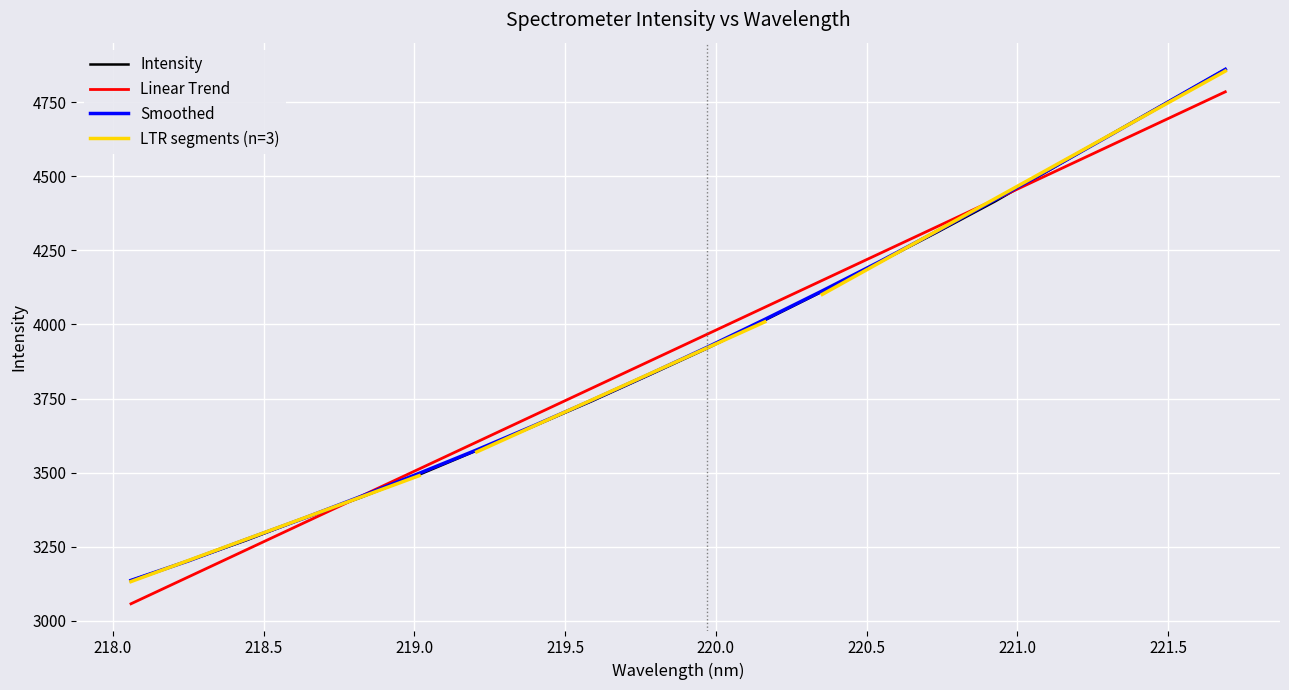

What is the change in value from 219.2067 to 220.3533?

+536.0